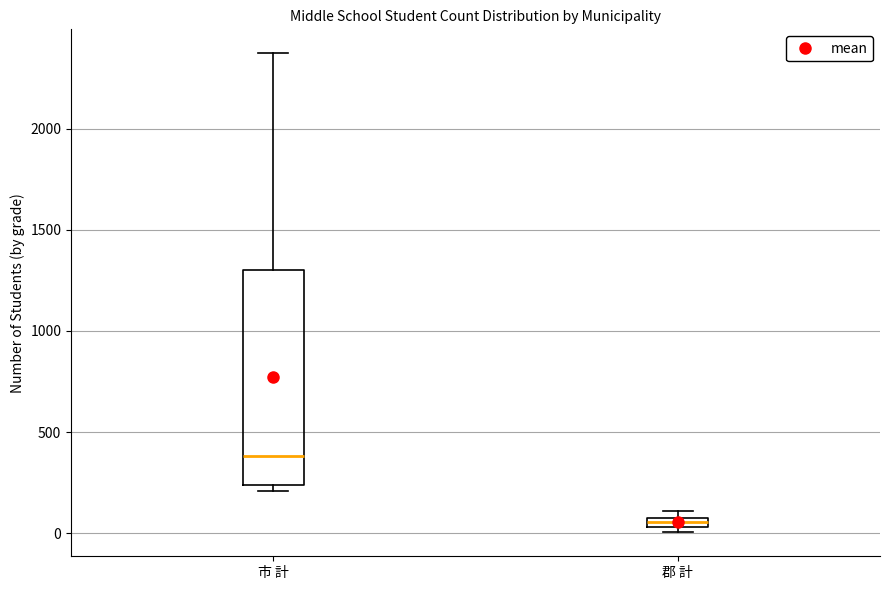

Comparing the boxes themselves (not the whiskers), which one is the tallest?

市 計